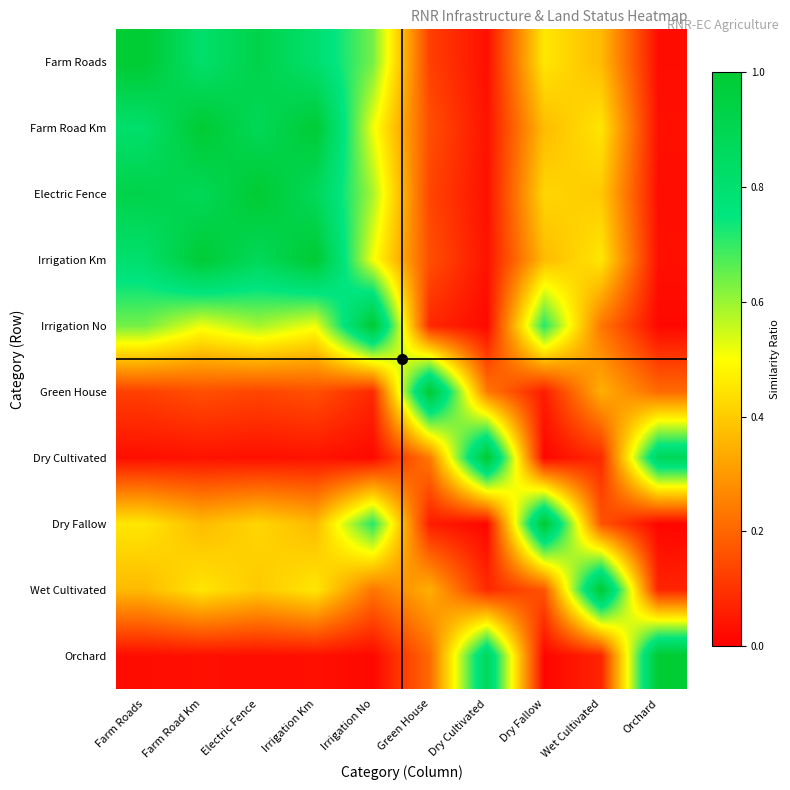

How many categories are shown in the chart?

10